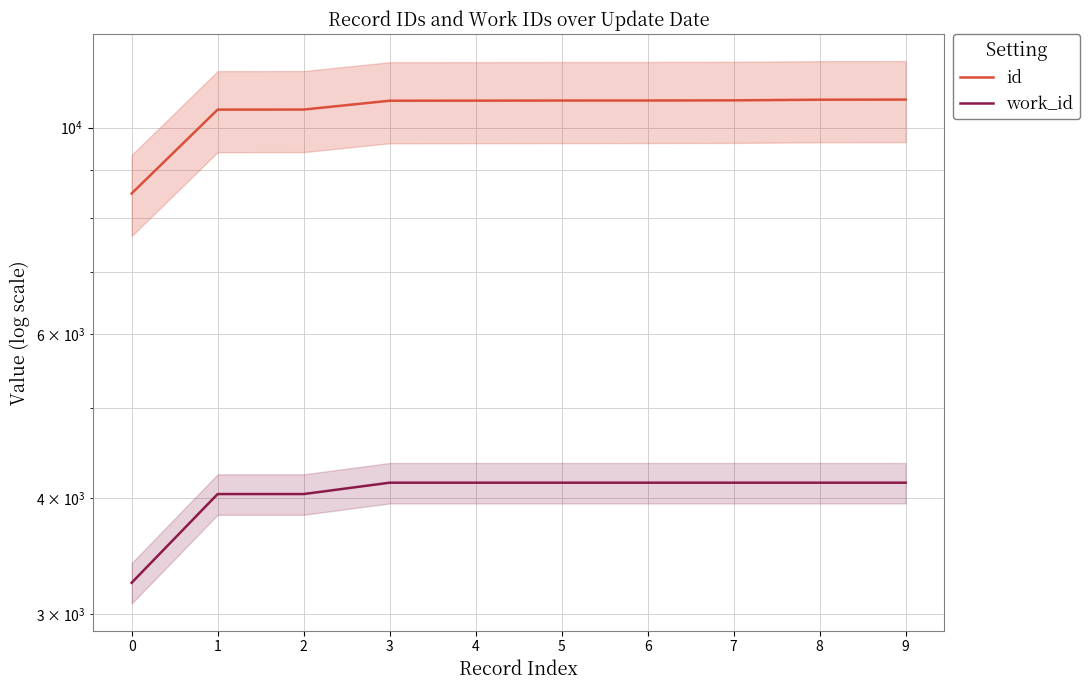

True or false: work_id has a value of 4038 at 2.

True